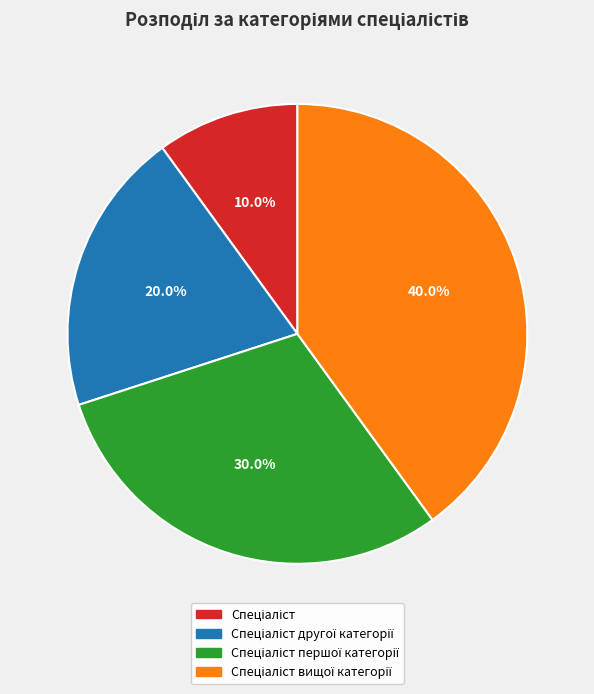

Is there any slice that represents more than half of the pie?

No